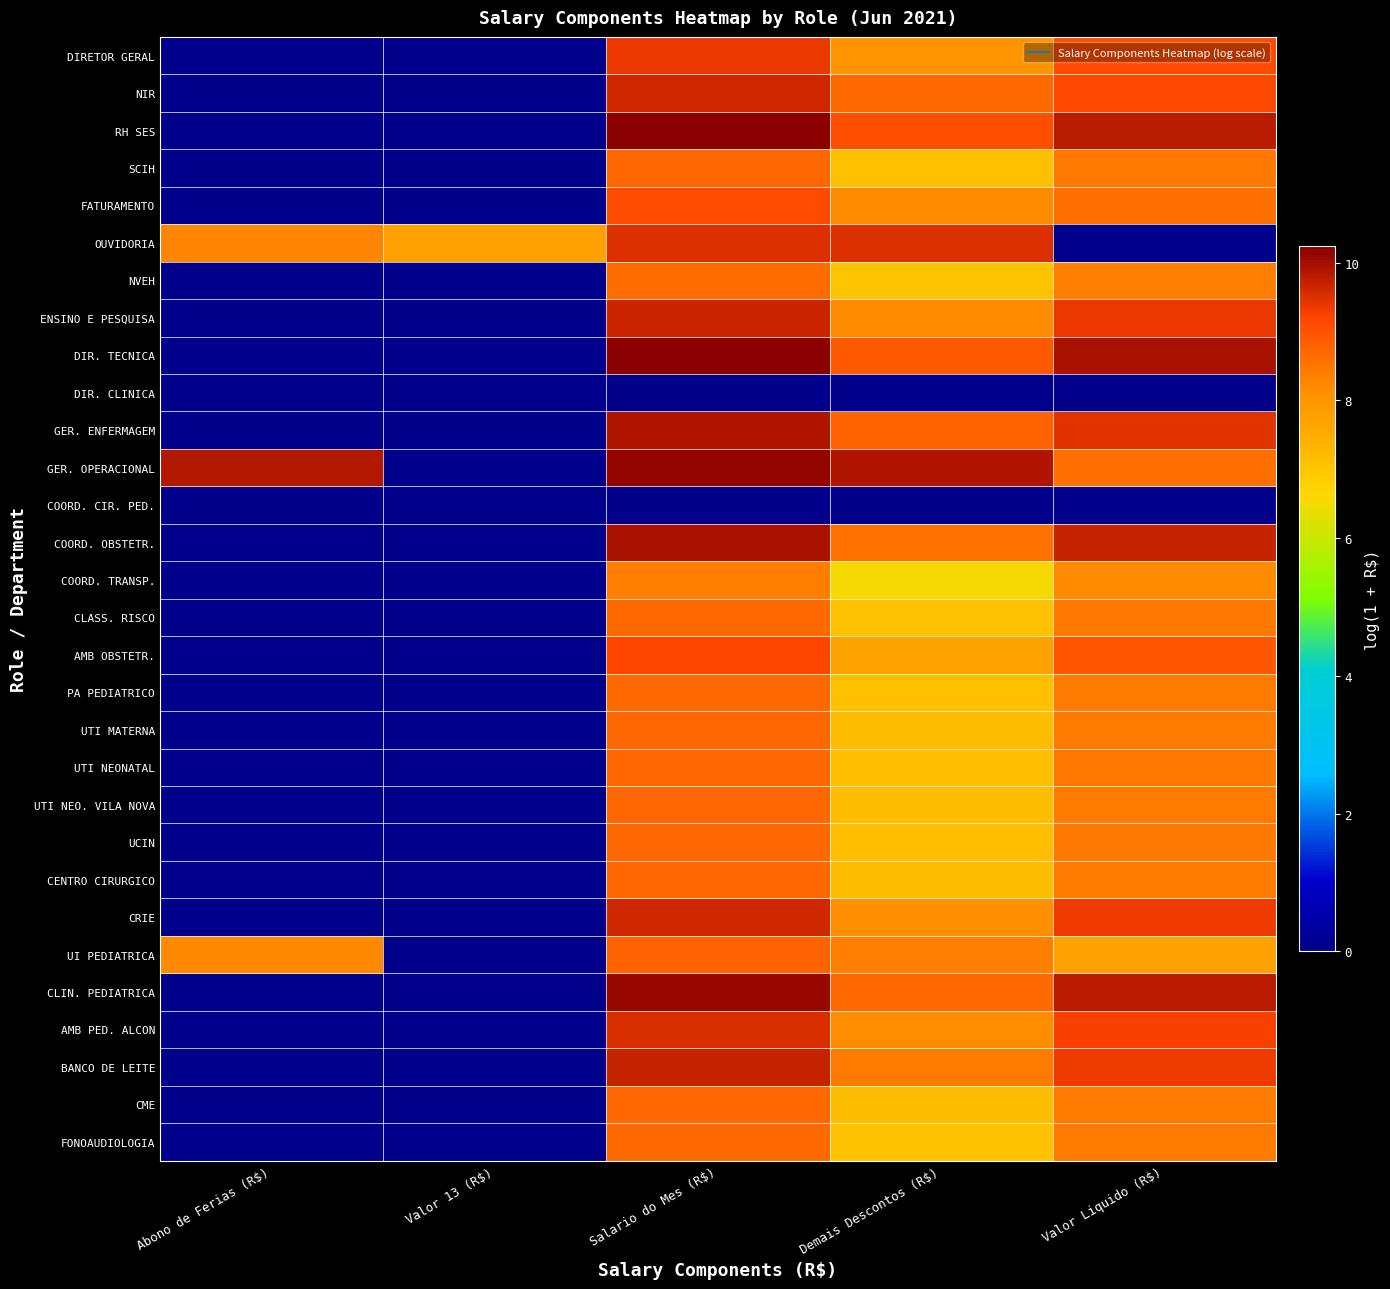

Reading left to right, extract all data points from this chart.

DIRETOR GERAL: Abono de Ferias (R$)=0.0	Valor 13 (R$)=0.0	Salario do Mes (R$)=9.4	Demais Descontos (R$)=8.0	Valor Liquido (R$)=9.1
NIR: Abono de Ferias (R$)=0.0	Valor 13 (R$)=0.0	Salario do Mes (R$)=9.6	Demais Descontos (R$)=8.6	Valor Liquido (R$)=9.1
RH SES: Abono de Ferias (R$)=0.0	Valor 13 (R$)=0.0	Salario do Mes (R$)=10.2	Demais Descontos (R$)=9.1	Valor Liquido (R$)=9.8
SCIH: Abono de Ferias (R$)=0.0	Valor 13 (R$)=0.0	Salario do Mes (R$)=8.7	Demais Descontos (R$)=7.1	Valor Liquido (R$)=8.5
FATURAMENTO: Abono de Ferias (R$)=0.0	Valor 13 (R$)=0.0	Salario do Mes (R$)=9.1	Demais Descontos (R$)=8.2	Valor Liquido (R$)=8.6
OUVIDORIA: Abono de Ferias (R$)=8.3	Valor 13 (R$)=7.8	Salario do Mes (R$)=9.5	Demais Descontos (R$)=9.5	Valor Liquido (R$)=0.0
NVEH: Abono de Ferias (R$)=0.0	Valor 13 (R$)=0.0	Salario do Mes (R$)=8.6	Demais Descontos (R$)=7.0	Valor Liquido (R$)=8.4
ENSINO E PESQUISA: Abono de Ferias (R$)=0.0	Valor 13 (R$)=0.0	Salario do Mes (R$)=9.6	Demais Descontos (R$)=8.2	Valor Liquido (R$)=9.4
DIR. TECNICA: Abono de Ferias (R$)=0.0	Valor 13 (R$)=0.0	Salario do Mes (R$)=10.2	Demais Descontos (R$)=8.9	Valor Liquido (R$)=9.9
DIR. CLINICA: Abono de Ferias (R$)=0.0	Valor 13 (R$)=0.0	Salario do Mes (R$)=0.0	Demais Descontos (R$)=0.0	Valor Liquido (R$)=0.0
GER. ENFERMAGEM: Abono de Ferias (R$)=0.0	Valor 13 (R$)=0.0	Salario do Mes (R$)=9.9	Demais Descontos (R$)=8.8	Valor Liquido (R$)=9.5
GER. OPERACIONAL: Abono de Ferias (R$)=9.9	Valor 13 (R$)=0.0	Salario do Mes (R$)=10.1	Demais Descontos (R$)=9.9	Valor Liquido (R$)=8.6
COORD. CIR. PED.: Abono de Ferias (R$)=0.0	Valor 13 (R$)=0.0	Salario do Mes (R$)=0.0	Demais Descontos (R$)=0.0	Valor Liquido (R$)=0.0
COORD. OBSTETR.: Abono de Ferias (R$)=0.0	Valor 13 (R$)=0.0	Salario do Mes (R$)=10.0	Demais Descontos (R$)=8.5	Valor Liquido (R$)=9.7
COORD. TRANSP.: Abono de Ferias (R$)=0.0	Valor 13 (R$)=0.0	Salario do Mes (R$)=8.4	Demais Descontos (R$)=6.5	Valor Liquido (R$)=8.2
CLASS. RISCO: Abono de Ferias (R$)=0.0	Valor 13 (R$)=0.0	Salario do Mes (R$)=8.7	Demais Descontos (R$)=7.1	Valor Liquido (R$)=8.4
AMB OBSTETR.: Abono de Ferias (R$)=0.0	Valor 13 (R$)=0.0	Salario do Mes (R$)=9.2	Demais Descontos (R$)=7.7	Valor Liquido (R$)=8.9
PA PEDIATRICO: Abono de Ferias (R$)=0.0	Valor 13 (R$)=0.0	Salario do Mes (R$)=8.6	Demais Descontos (R$)=7.1	Valor Liquido (R$)=8.4
UTI MATERNA: Abono de Ferias (R$)=0.0	Valor 13 (R$)=0.0	Salario do Mes (R$)=8.7	Demais Descontos (R$)=7.2	Valor Liquido (R$)=8.4
UTI NEONATAL: Abono de Ferias (R$)=0.0	Valor 13 (R$)=0.0	Salario do Mes (R$)=8.7	Demais Descontos (R$)=7.1	Valor Liquido (R$)=8.4
UTI NEO. VILA NOVA: Abono de Ferias (R$)=0.0	Valor 13 (R$)=0.0	Salario do Mes (R$)=8.7	Demais Descontos (R$)=7.2	Valor Liquido (R$)=8.4
UCIN: Abono de Ferias (R$)=0.0	Valor 13 (R$)=0.0	Salario do Mes (R$)=8.7	Demais Descontos (R$)=7.1	Valor Liquido (R$)=8.4
CENTRO CIRURGICO: Abono de Ferias (R$)=0.0	Valor 13 (R$)=0.0	Salario do Mes (R$)=8.7	Demais Descontos (R$)=7.2	Valor Liquido (R$)=8.4
CRIE: Abono de Ferias (R$)=0.0	Valor 13 (R$)=0.0	Salario do Mes (R$)=9.6	Demais Descontos (R$)=8.1	Valor Liquido (R$)=9.4
UI PEDIATRICA: Abono de Ferias (R$)=8.2	Valor 13 (R$)=0.0	Salario do Mes (R$)=8.8	Demais Descontos (R$)=8.3	Valor Liquido (R$)=7.7
CLIN. PEDIATRICA: Abono de Ferias (R$)=0.0	Valor 13 (R$)=0.0	Salario do Mes (R$)=10.1	Demais Descontos (R$)=8.6	Valor Liquido (R$)=9.8
AMB PED. ALCON: Abono de Ferias (R$)=0.0	Valor 13 (R$)=0.0	Salario do Mes (R$)=9.5	Demais Descontos (R$)=8.1	Valor Liquido (R$)=9.3
BANCO DE LEITE: Abono de Ferias (R$)=0.0	Valor 13 (R$)=0.0	Salario do Mes (R$)=9.7	Demais Descontos (R$)=8.4	Valor Liquido (R$)=9.4
CME: Abono de Ferias (R$)=0.0	Valor 13 (R$)=0.0	Salario do Mes (R$)=8.7	Demais Descontos (R$)=7.2	Valor Liquido (R$)=8.4
FONOAUDIOLOGIA: Abono de Ferias (R$)=0.0	Valor 13 (R$)=0.0	Salario do Mes (R$)=8.6	Demais Descontos (R$)=7.1	Valor Liquido (R$)=8.4